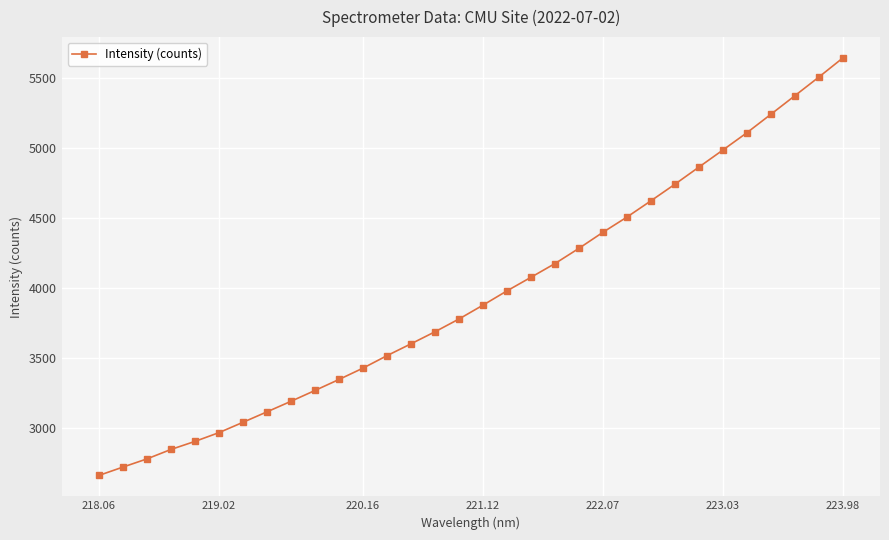

What is the value of the 2nd point from the left?

2720.7